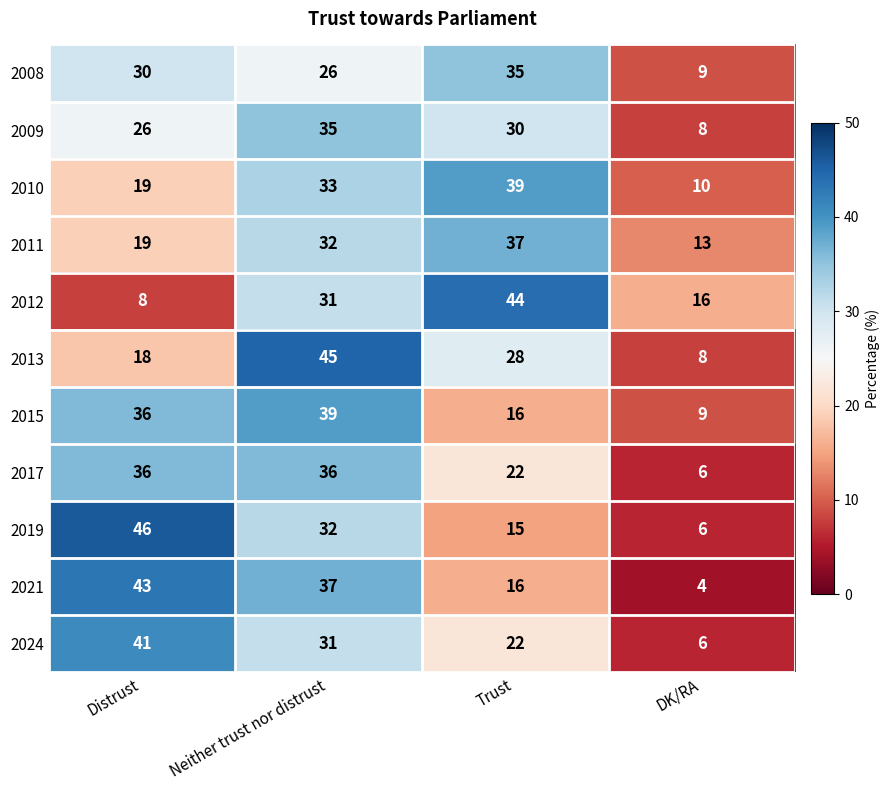

What is the smallest value displayed?

4